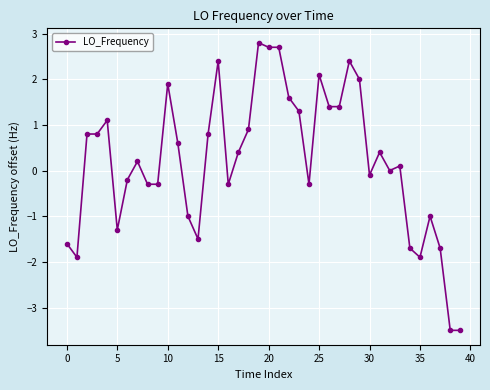

What is the difference between the second highest and minimum values?

6.2